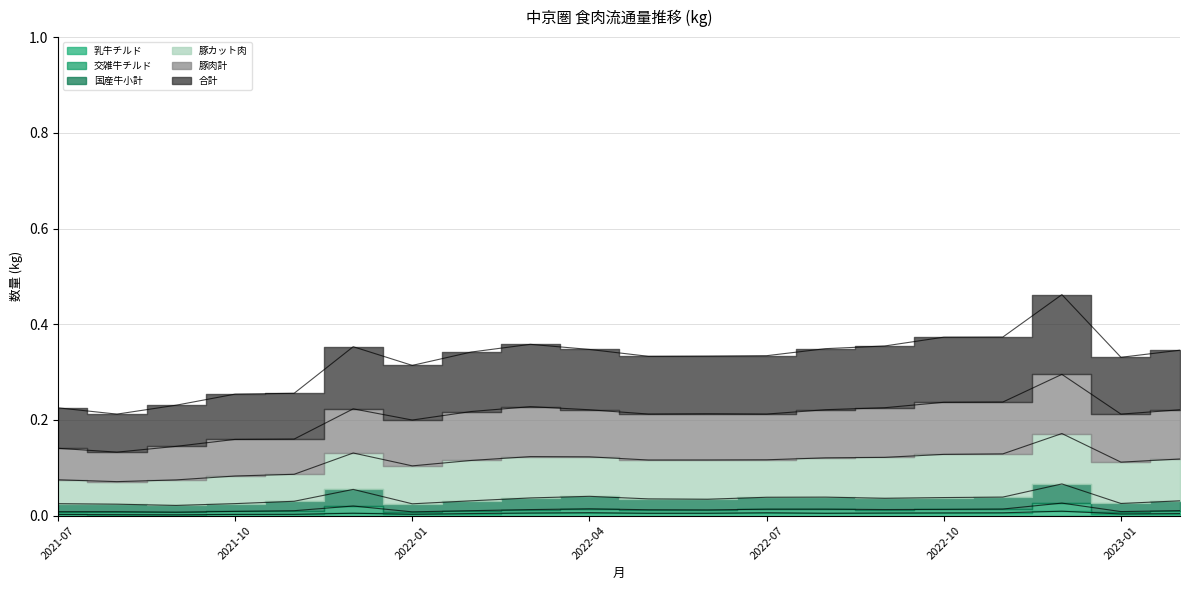

Where is the first local minimum for 乳牛チルド?

2021-09